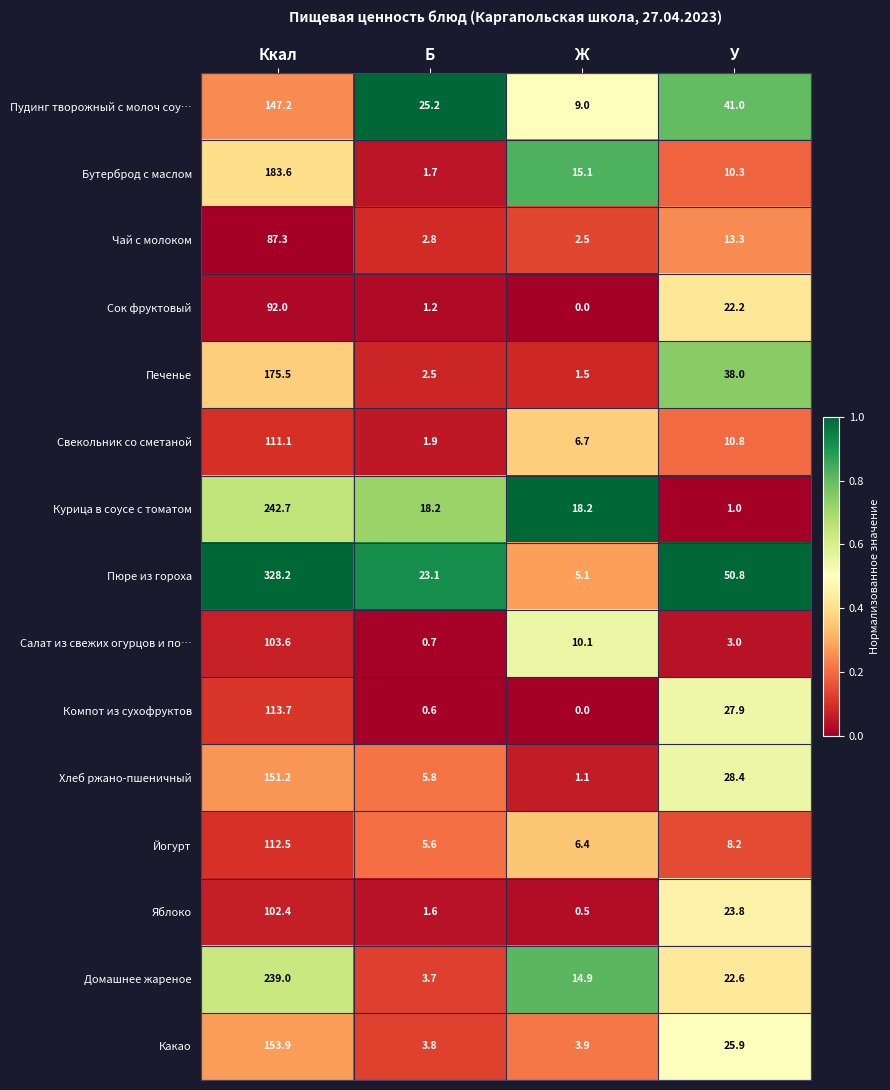

True or false: Какао has a value of 5.5 at Б.

False